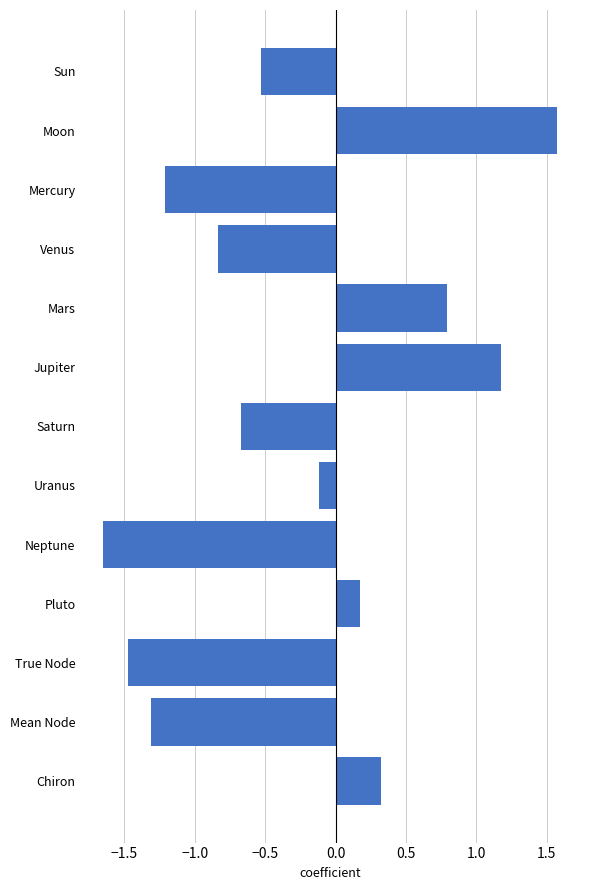

What is the label of the 13th bar from the bottom?

Sun